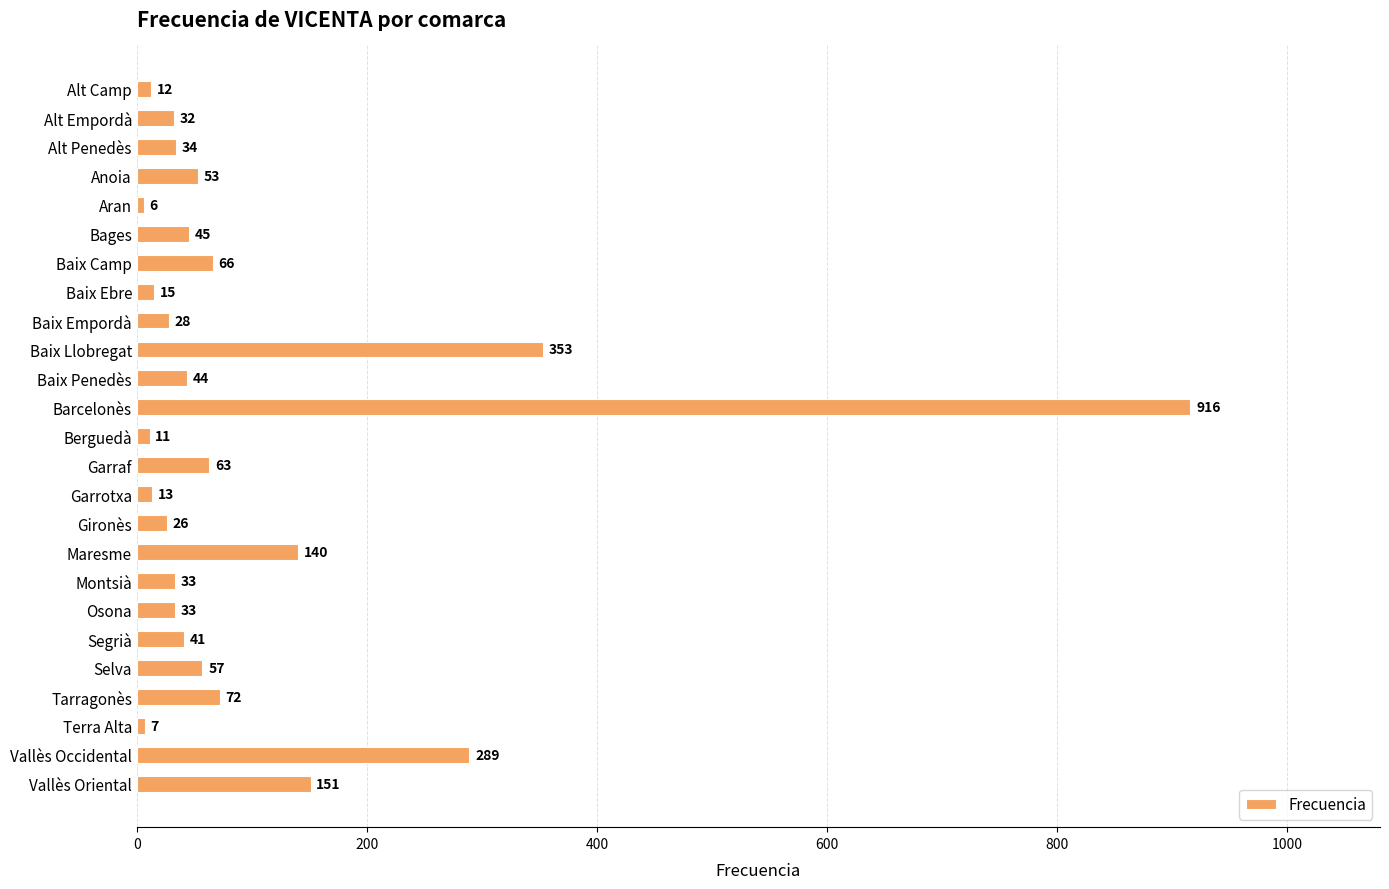

The chart shows a value of 11 at Berguedà. True or false?

True